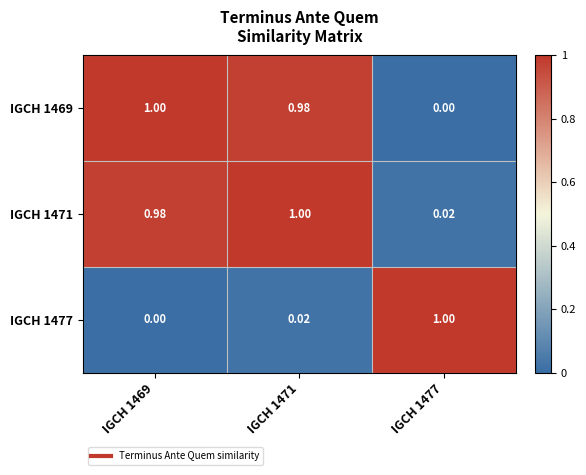

What is the total value across all series at IGCH 1469?

2.0